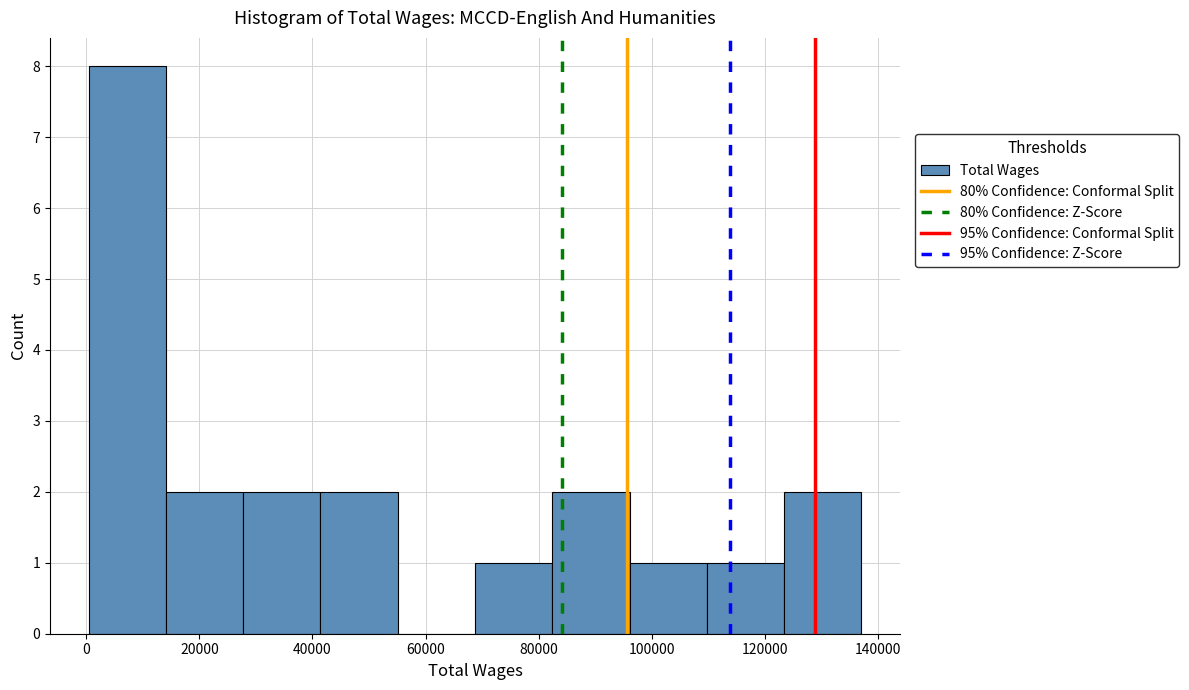

What is the height of the bar covering 82000 to 96000 on the x-axis? Neither the bar edges nor the heights are printed on the chart, so give them approximately, as read against the axes.

2